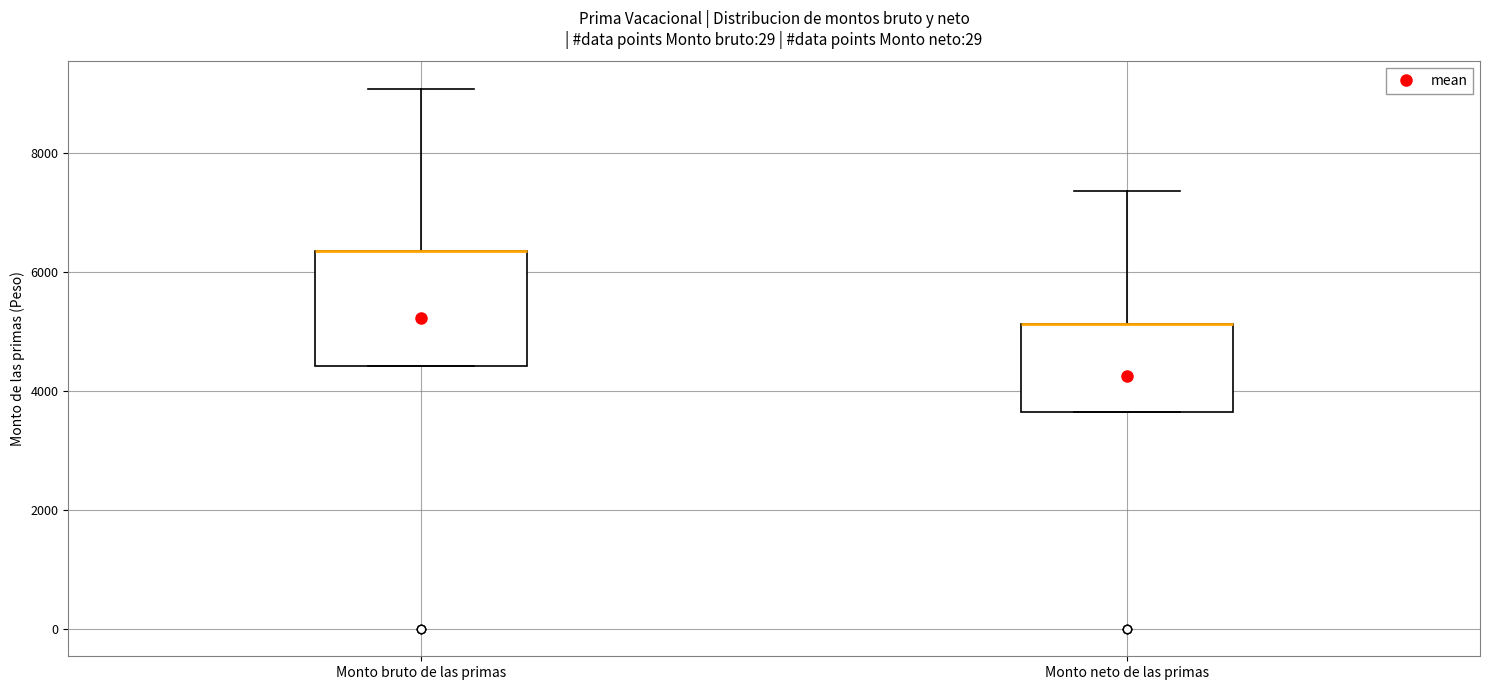

Where is the lower edge of the box for Monto bruto de las primas on the y-axis? The values are not printed on the chart, so give them approximately, as read against the axis.

4400